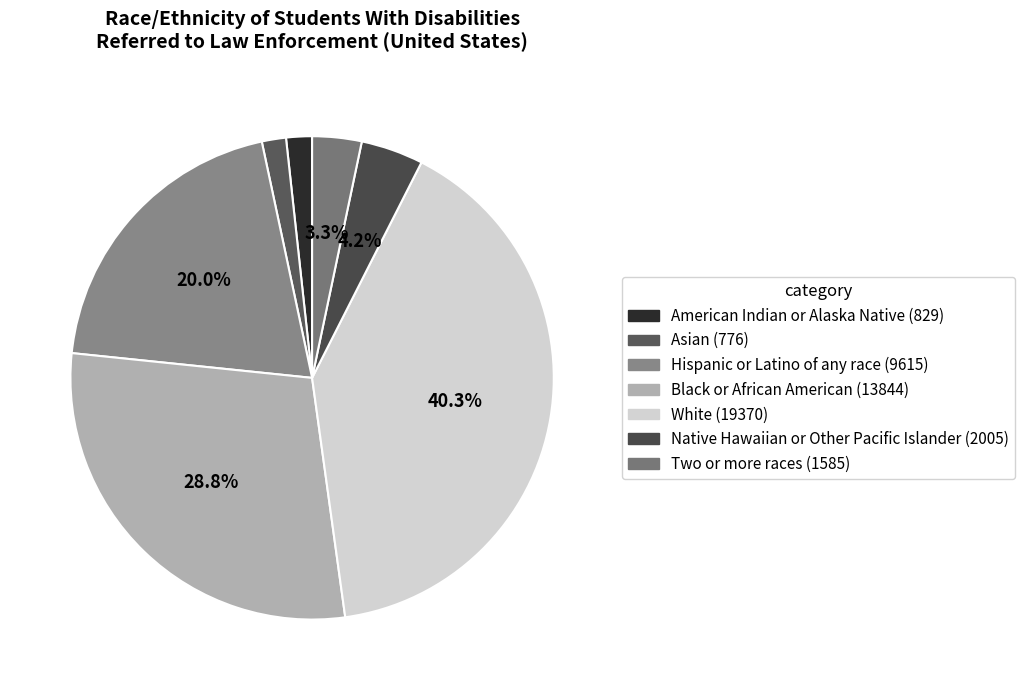

How many slices are in this pie chart?

7